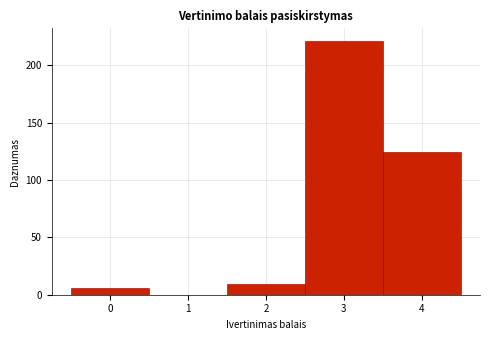

Reading left to right, transcribe this chart: for each bar, give the range it covers on the x-axis and its height. The values are not printed on the chart, so give them approximately, as read against the axis.

-0.5 to 0.5: 5
0.5 to 1.5: 0
1.5 to 2.5: 10
2.5 to 3.5: 220
3.5 to 4.5: 125